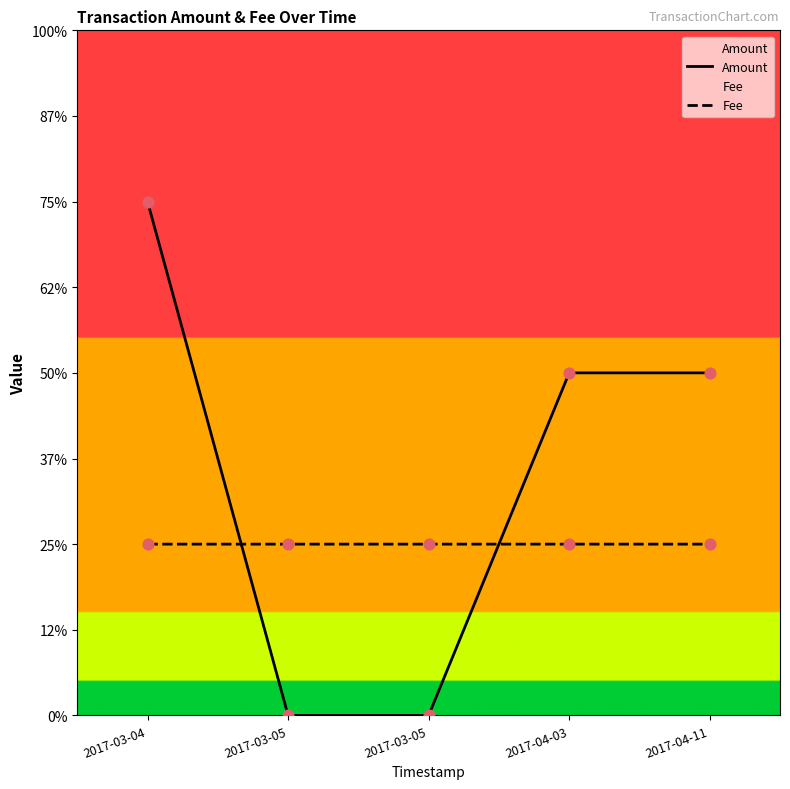

At how many categories does at least one series exceed 2?

1